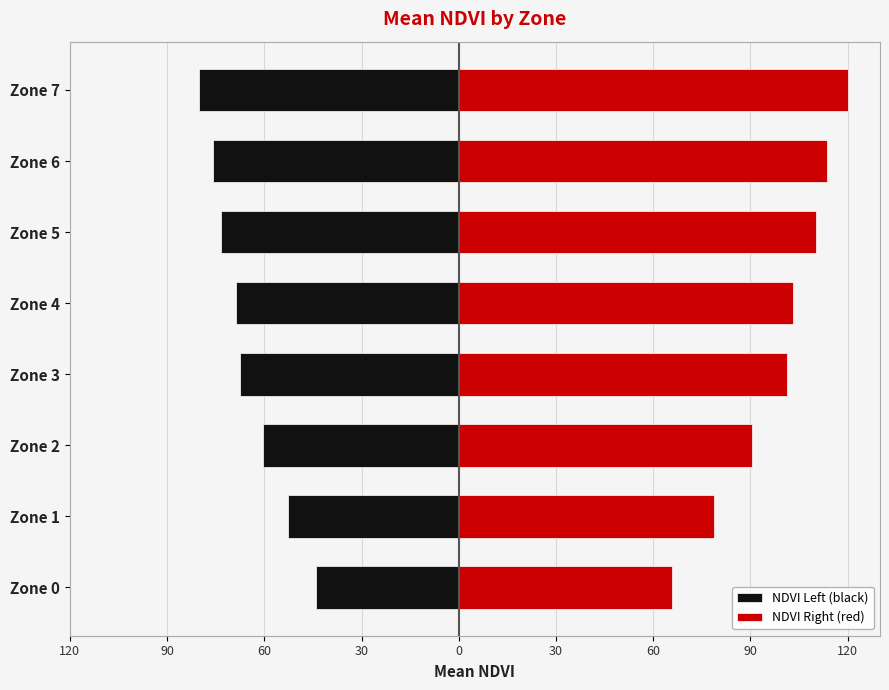

Which series has the largest range (max minus min)?

NDVI Right (red)